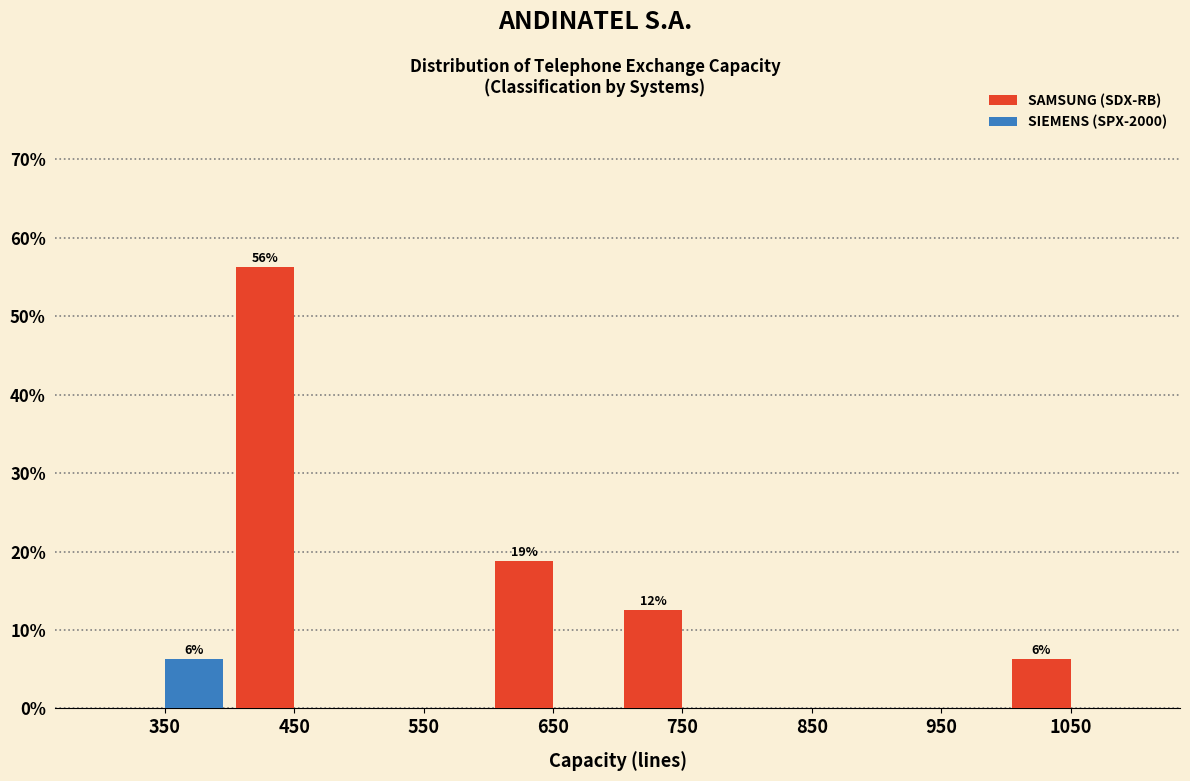

Are the bars grouped side by side (vs. stacked)?

Yes